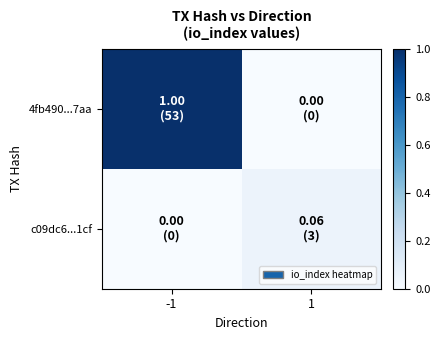

What is the spread (max minus min) of values at 1?

0.1